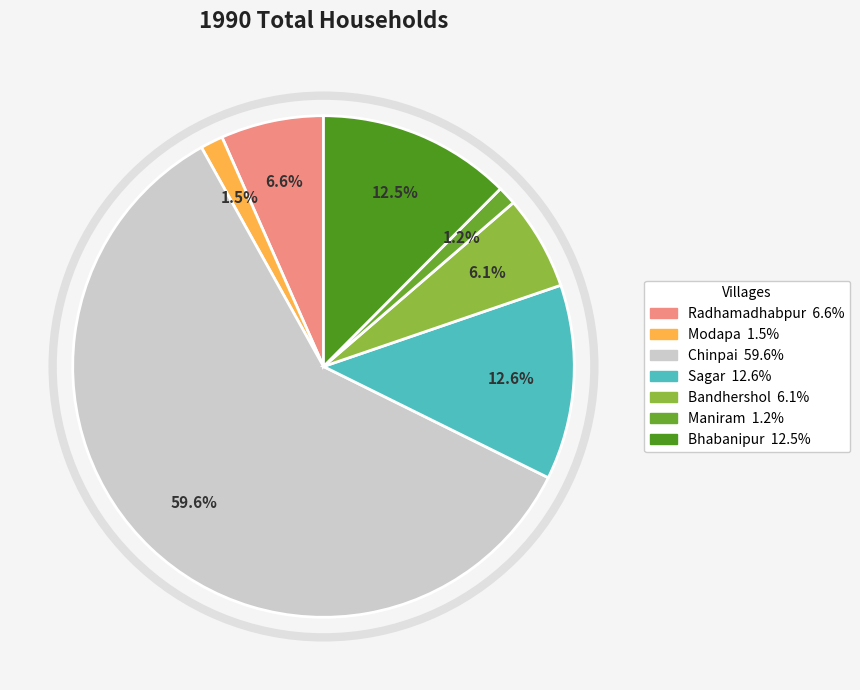

What is the total percentage of Sagar and Bandhershol?

18.6%